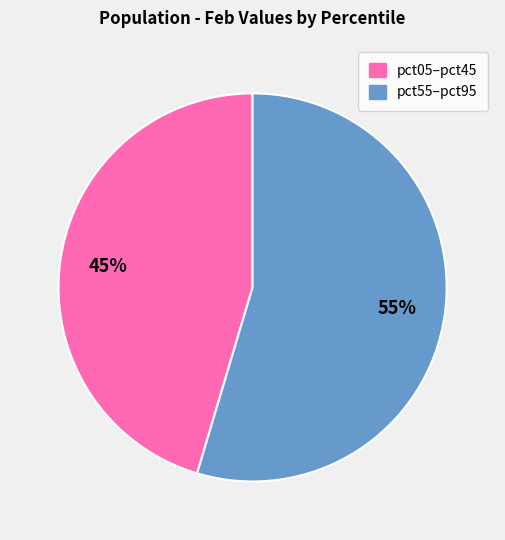

How many segments does this pie chart have?

2